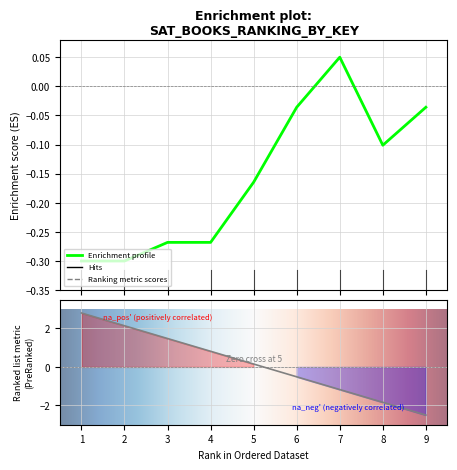

Where does the data first go above 0?

7